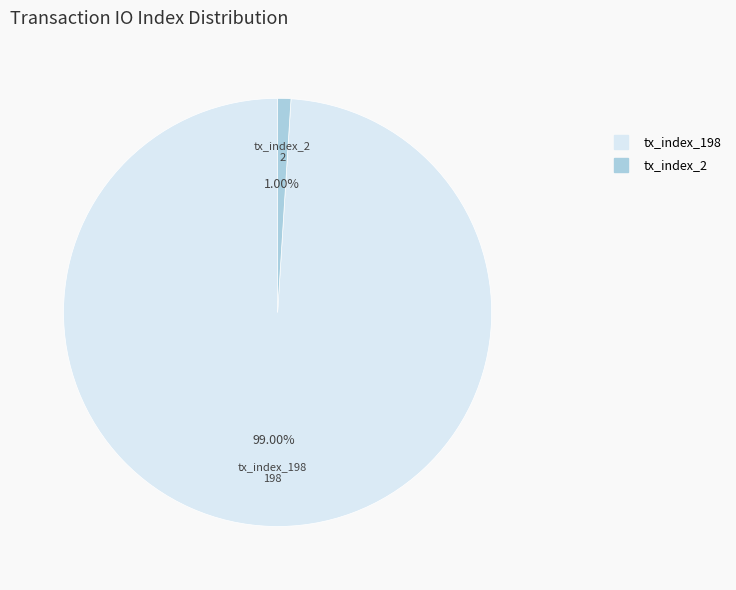

The tx_index_2 slice represents 7% of the pie. True or false?

False